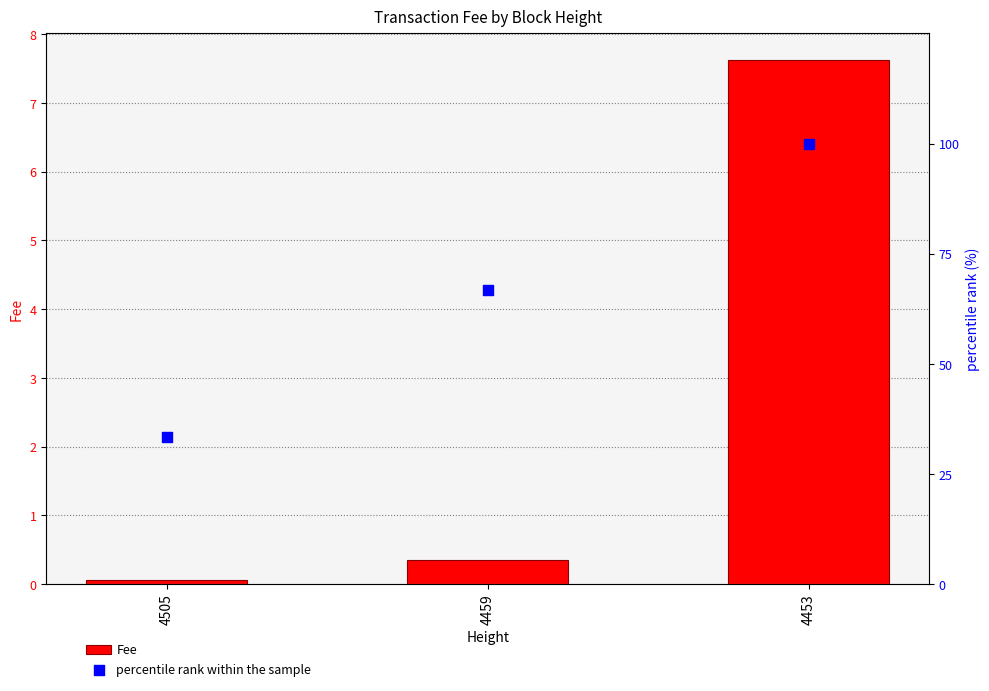

What are all the series names shown in the legend?

Fee, percentile rank within the sample